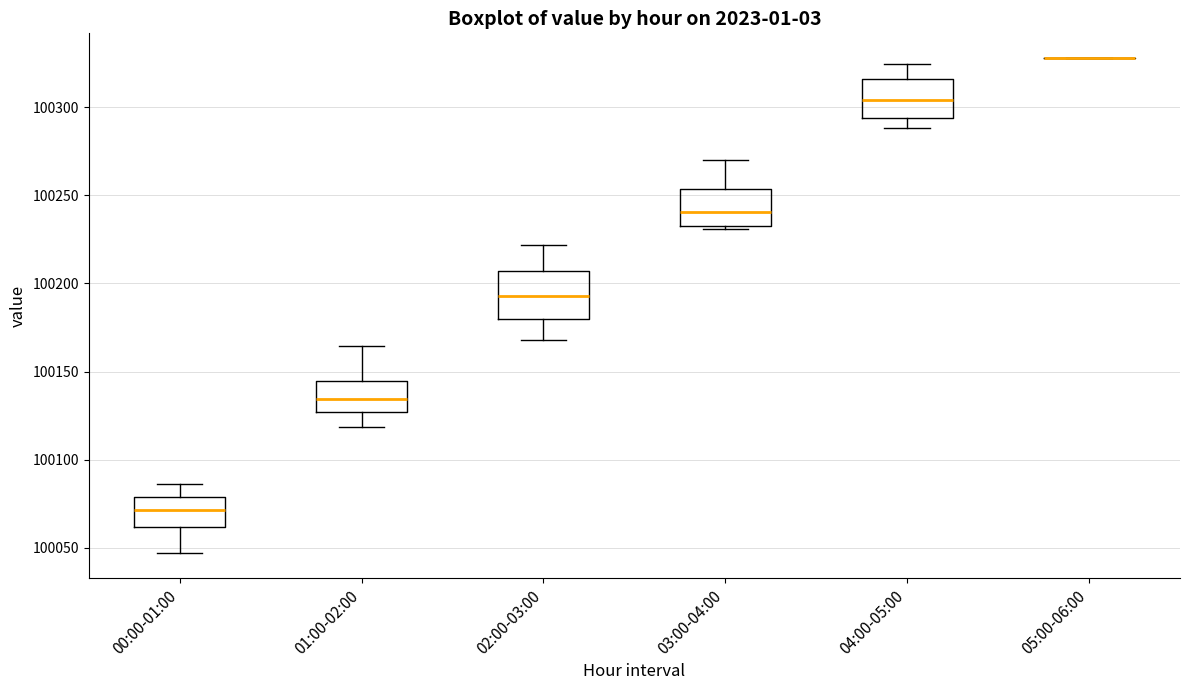

Reading left to right, transcribe this box plot: for each box, give where its median line is, the range the box spans, and where its two whiskers end, as read against the y-axis. The values are not printed on the chart, so give them approximately, as read against the axis.

00:00-01:00: median 100070, box 100060 to 100080, whiskers 100045 to 100085
01:00-02:00: median 100135, box 100125 to 100145, whiskers 100120 to 100165
02:00-03:00: median 100195, box 100180 to 100205, whiskers 100170 to 100220
03:00-04:00: median 100240, box 100230 to 100255, whiskers 100230 (just below the box's lower edge) to 100270
04:00-05:00: median 100305, box 100295 to 100315, whiskers 100290 to 100325
05:00-06:00: box collapsed to a line at 100330, whiskers 100330 to 100330